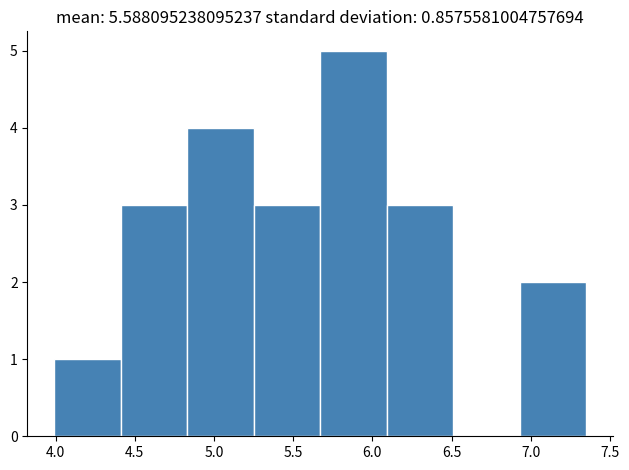

Which range on the x-axis has the tallest bar?

5.67 to 6.09